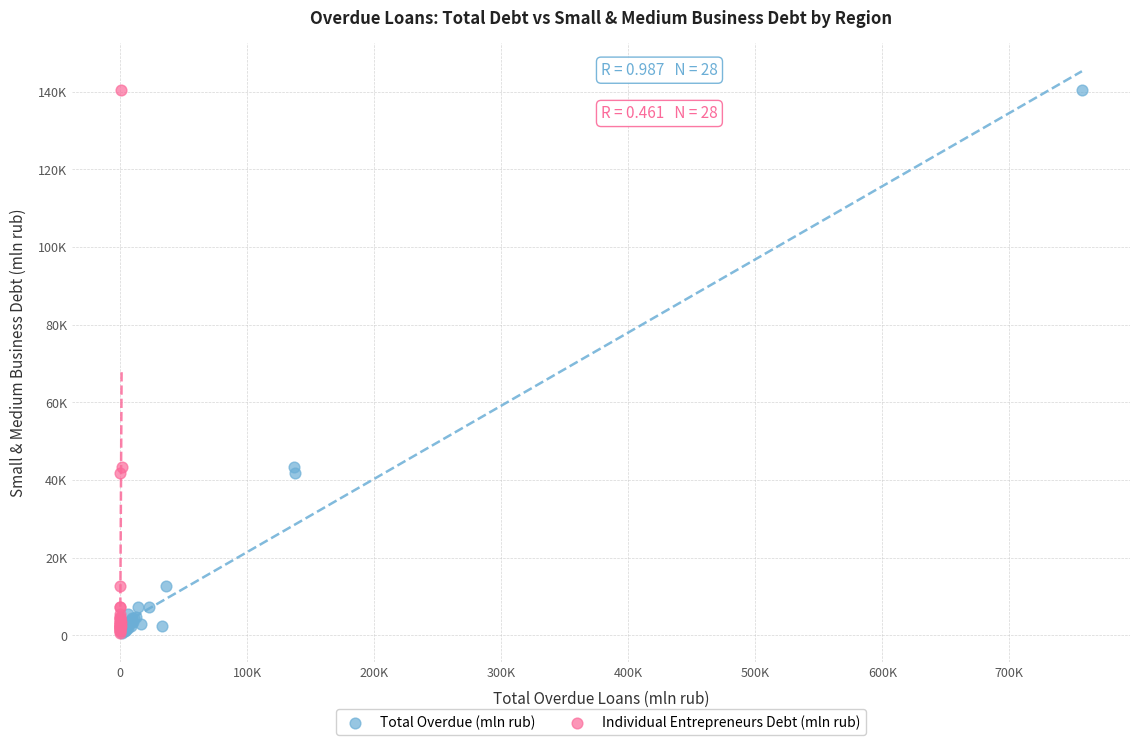

What are all the series names shown in the legend?

Total Overdue (mln rub), Individual Entrepreneurs Debt (mln rub)